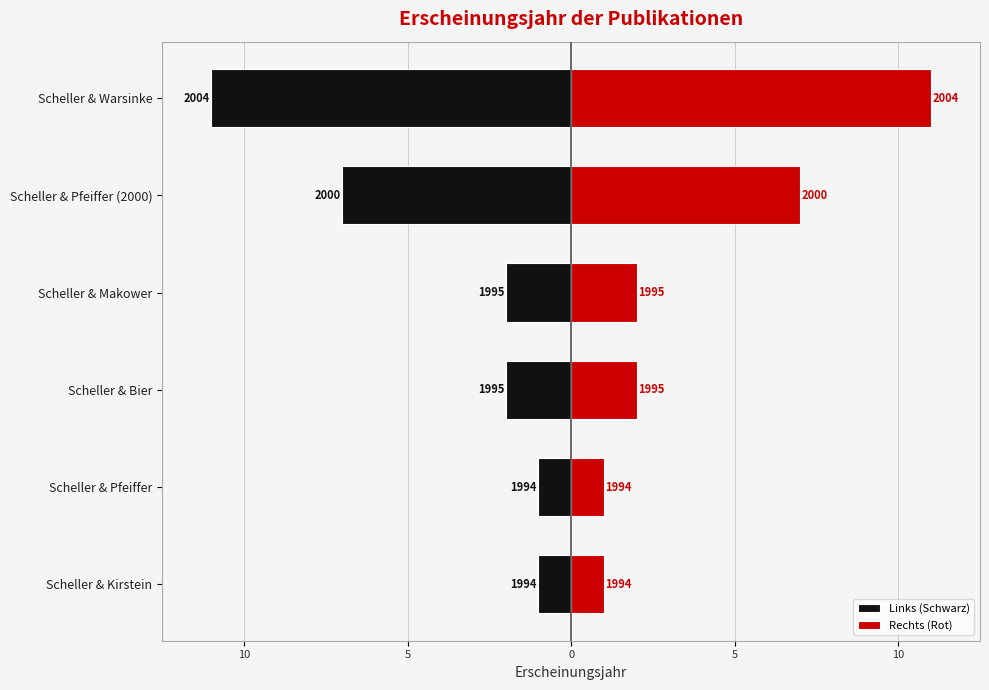

At how many categories does at least one series exceed -5?

6